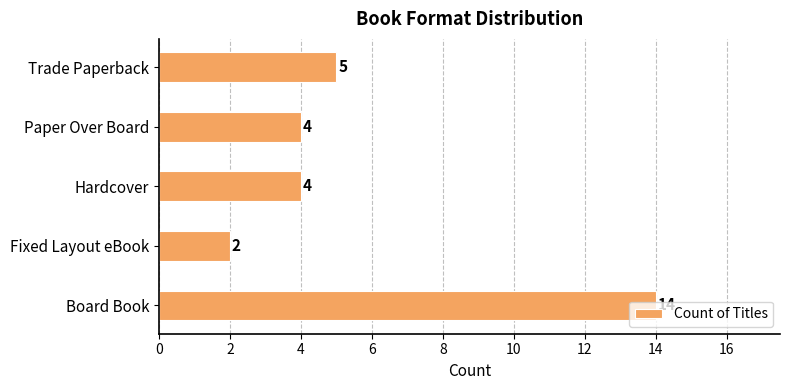

What value does the data have at Hardcover?

4